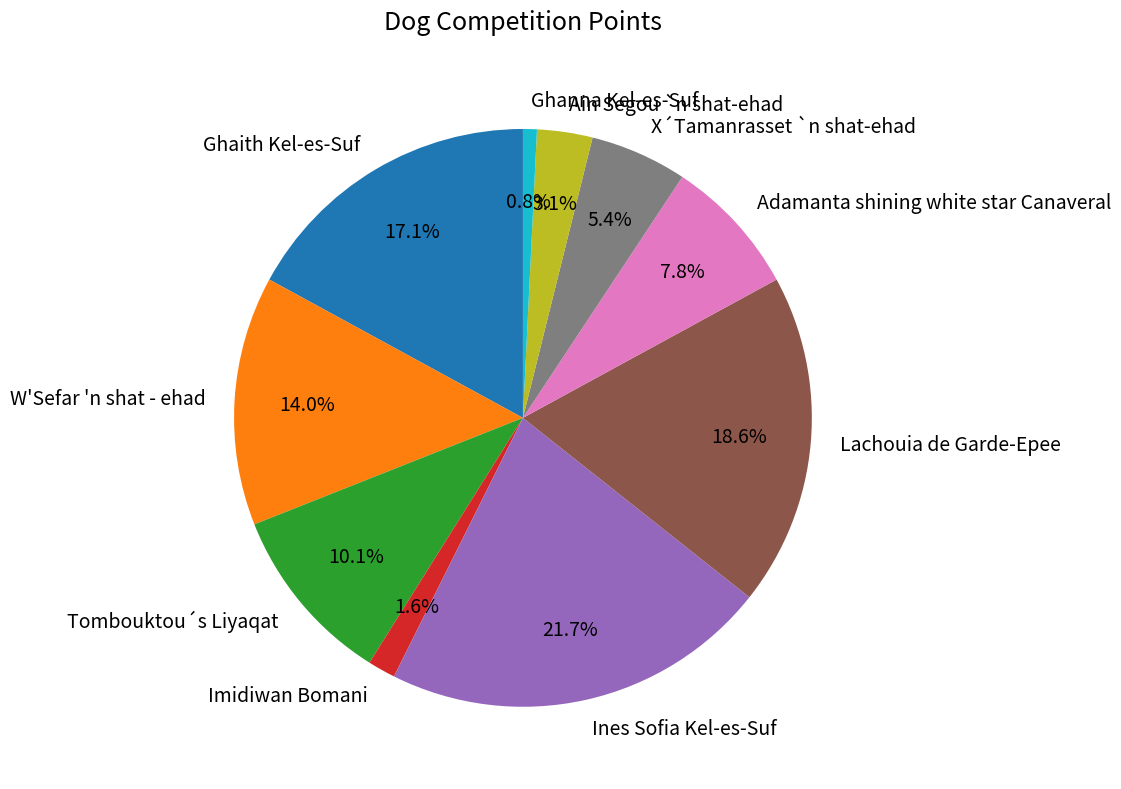

To the nearest percent, what is the combined percentage of Adamanta shining white star Canaveral and Ain Segou `n shat-ehad?

11%